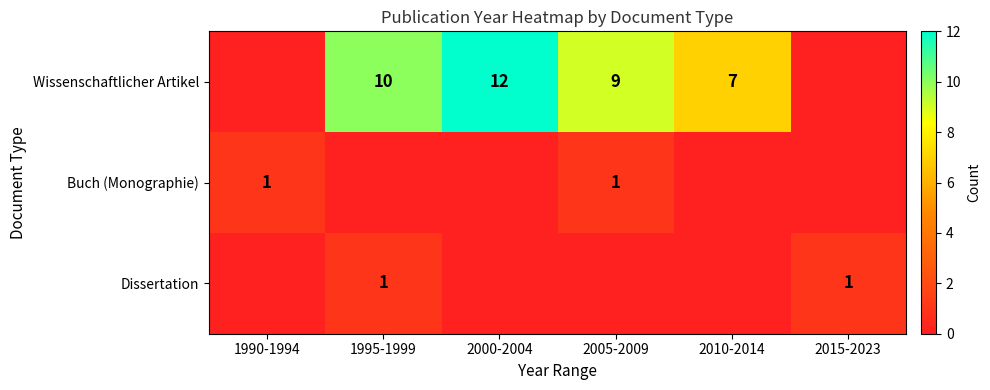

Is the value of Dissertation at 1995-1999 greater than the value of Wissenschaftlicher Artikel at 2010-2014?

No